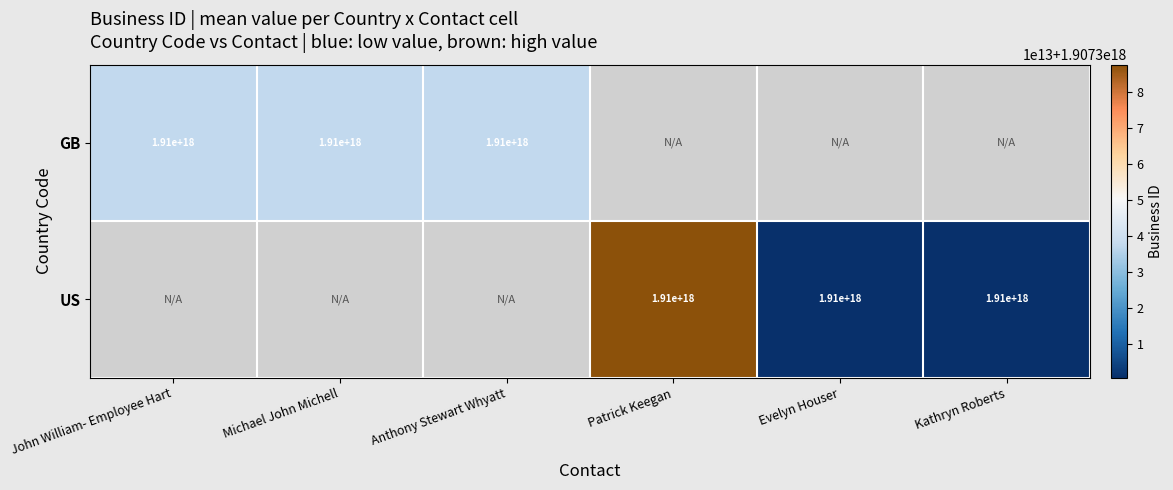

At how many categories does at least one series exceed 1907301744744969984?

4